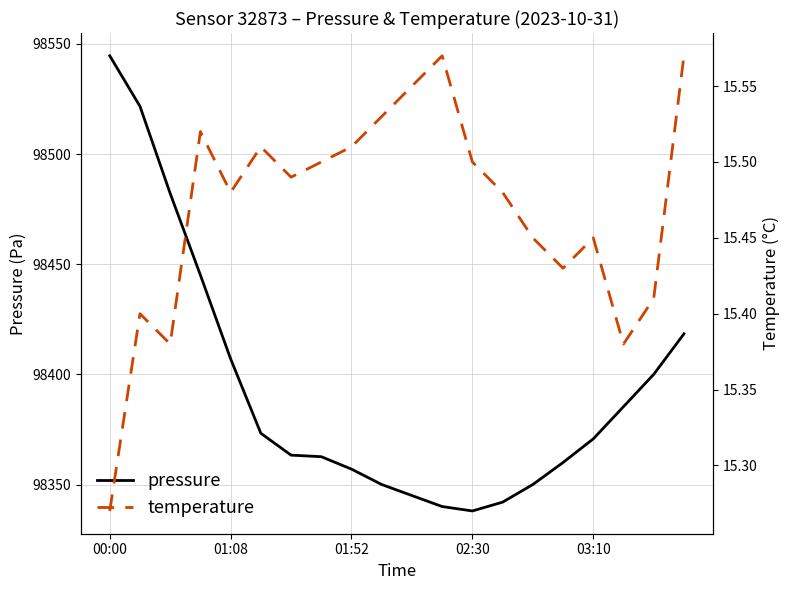

Which series has the largest range (max minus min)?

pressure